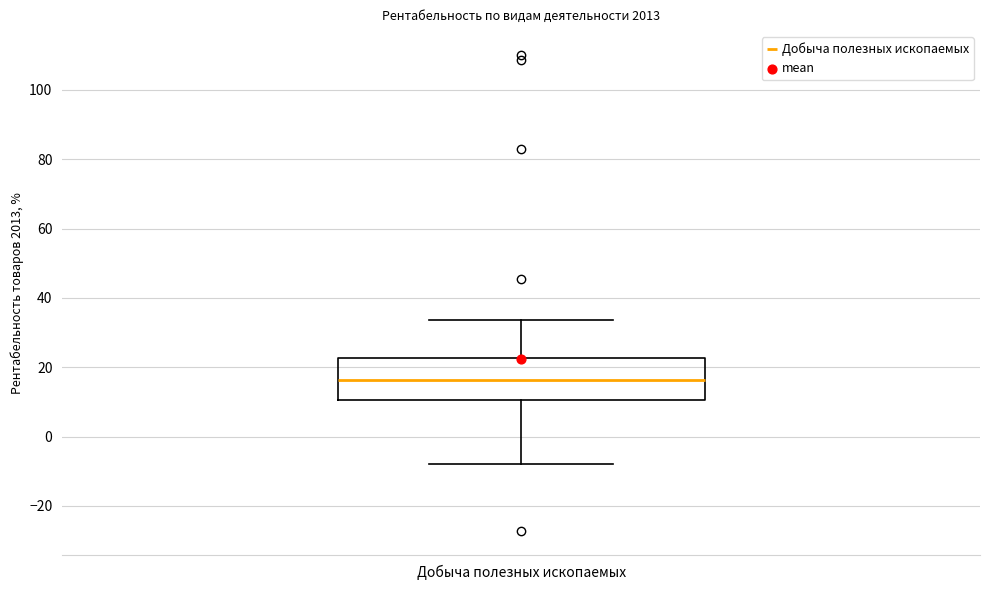

Where is the lower edge of the box for Добыча полезных ископаемых on the y-axis? The values are not printed on the chart, so give them approximately, as read against the axis.

10